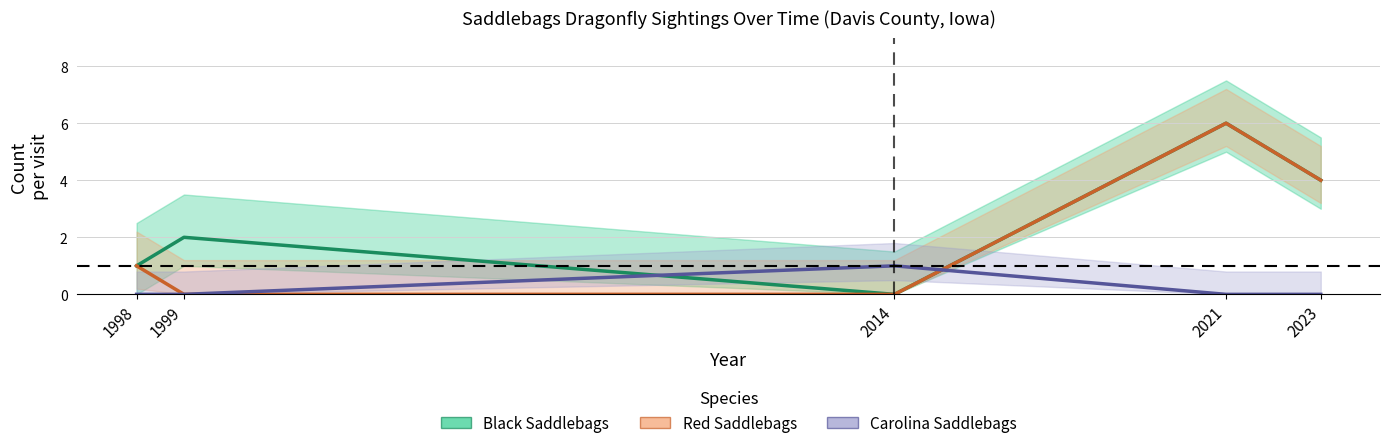

Reading left to right, what are all the values shown in this chart?

Black Saddlebags: 1998=1	1999=2	2014=0	2021=6	2023=4
Red Saddlebags: 1998=1	1999=0	2014=0	2021=6	2023=4
Carolina Saddlebags: 1998=0	1999=0	2014=1	2021=0	2023=0